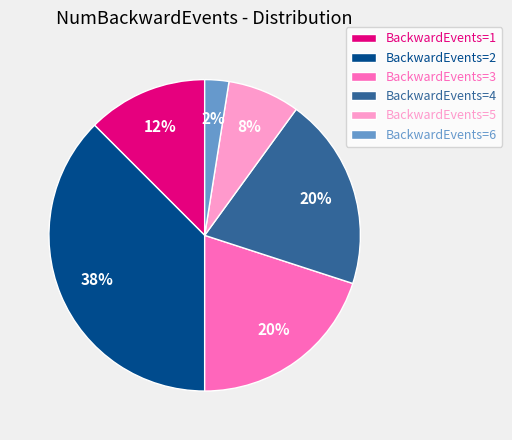

Between BackwardEvents=6 and BackwardEvents=5, which is larger?

BackwardEvents=5